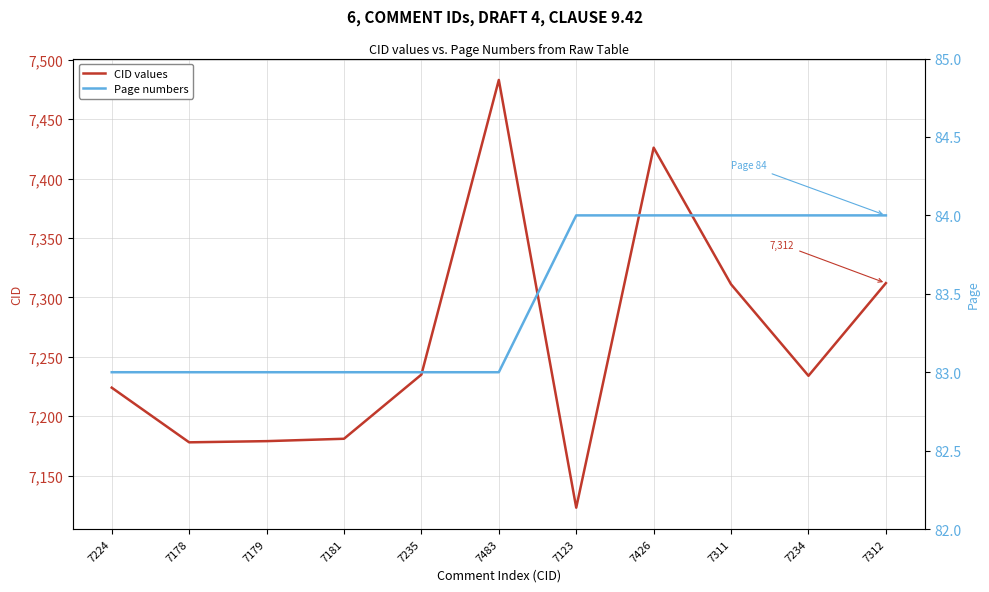

What is the label of the 6th point from the right?

7483